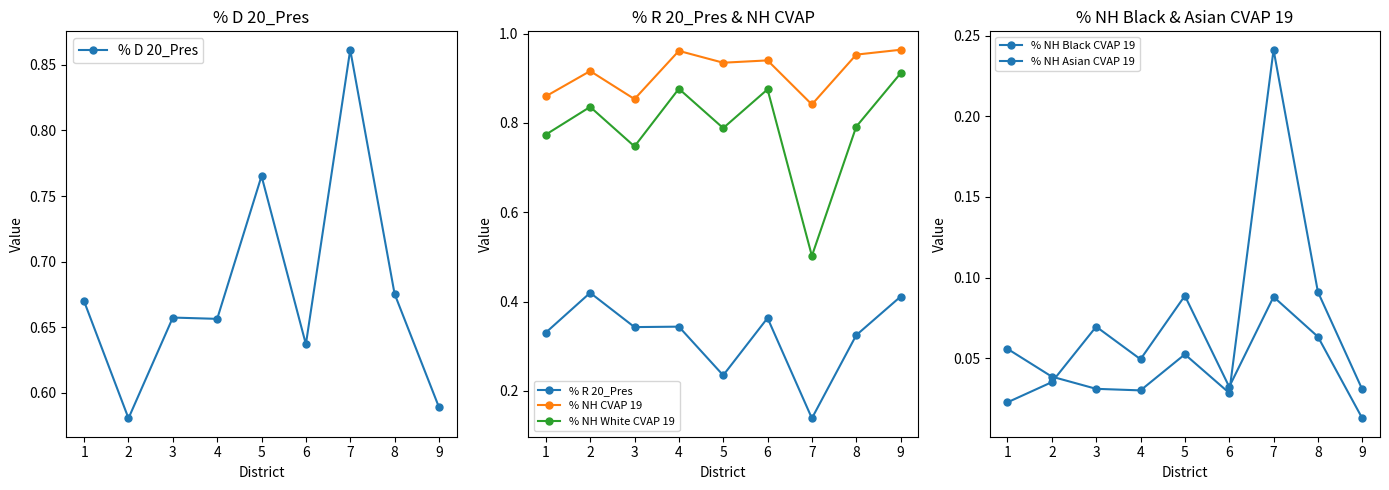

Reading right to left, extract all data points from this chart.

% D 20_Pres: 0.6	0.7	0.9	0.6	0.8	0.7	0.7	0.6	0.7
% R 20_Pres: 0.4	0.3	0.1	0.4	0.2	0.3	0.3	0.4	0.3
% NH CVAP 19: 1.0	1.0	0.8	0.9	0.9	1.0	0.9	0.9	0.9
% NH White CVAP 19: 0.9	0.8	0.5	0.9	0.8	0.9	0.7	0.8	0.8
% NH Black CVAP 19: 0.0	0.1	0.2	0.0	0.1	0.0	0.0	0.0	0.1
% NH Asian CVAP 19: 0.0	0.1	0.1	0.0	0.1	0.0	0.1	0.0	0.0